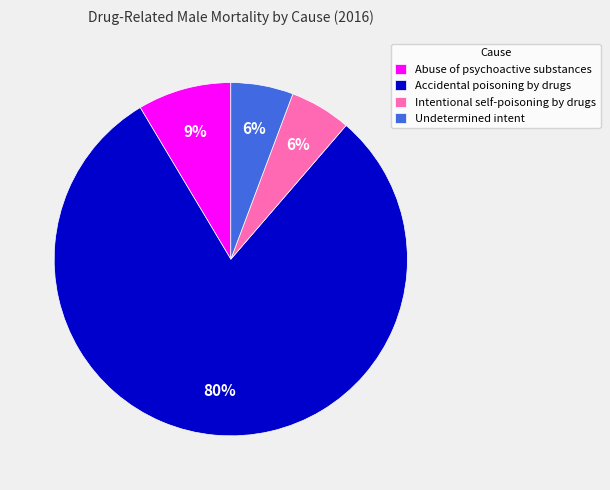

Which slice is the largest?

Accidental poisoning by drugs